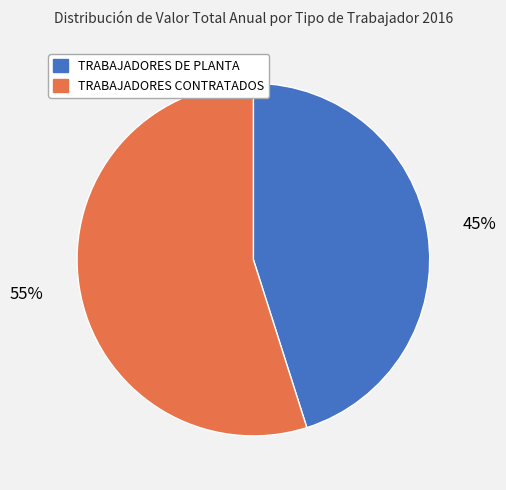

To the nearest percent, what percentage of the pie is TRABAJADORES CONTRATADOS?

55%